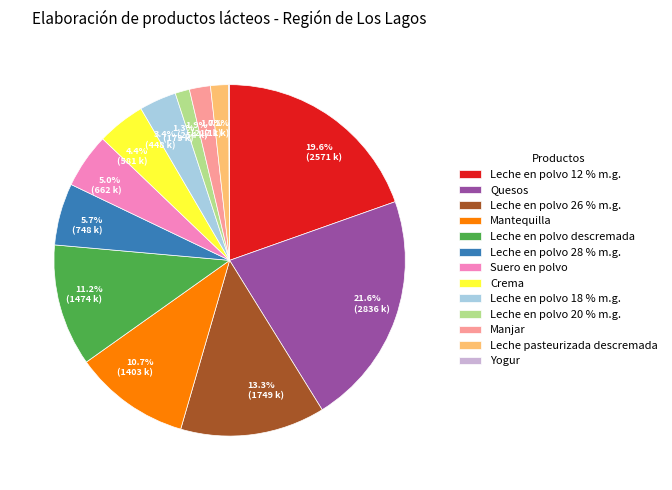

What percentage is the Leche en polvo 28 % m.g. slice, to the nearest percent?

6%